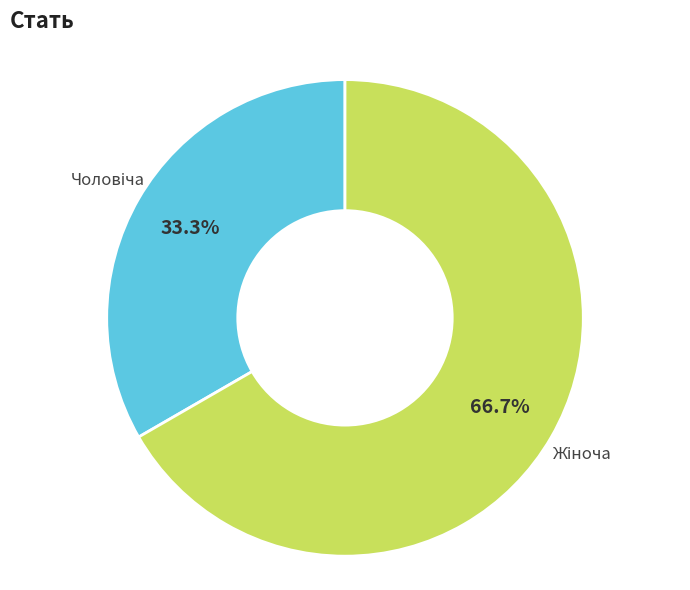

Is there any slice that represents more than half of the pie?

Yes